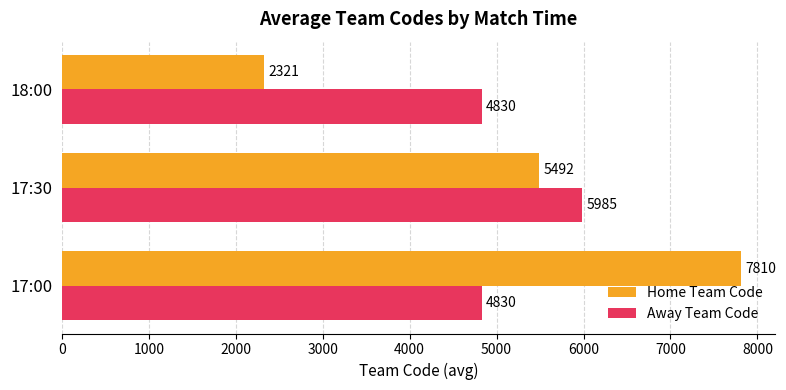

What is the highest value of the Away Team Code series?

5985.3